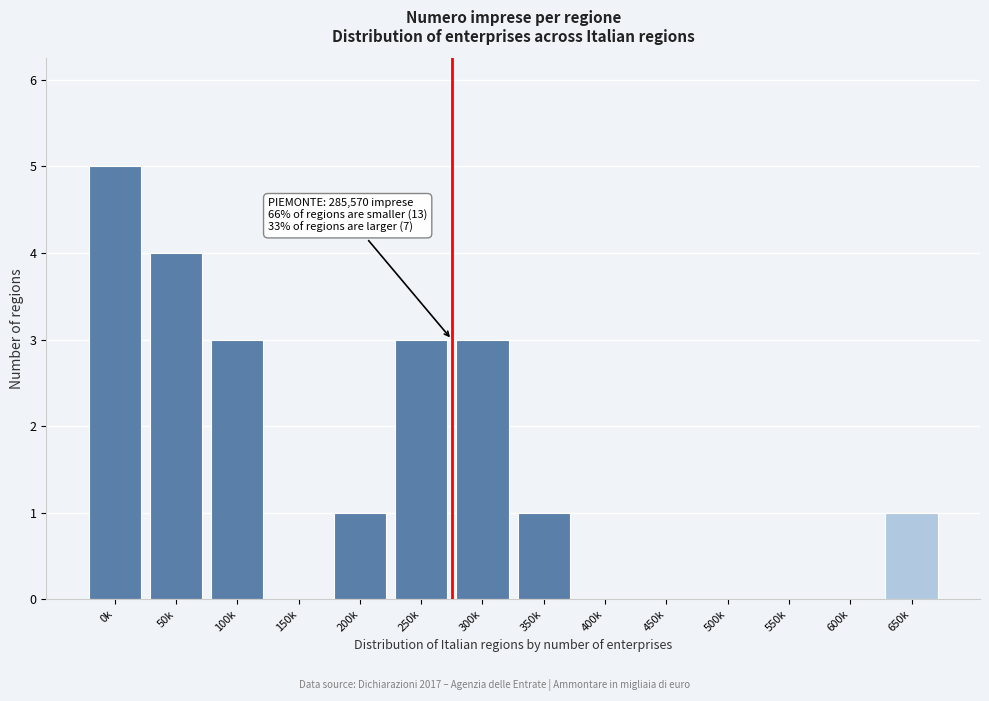

What is the sum of all values?

21